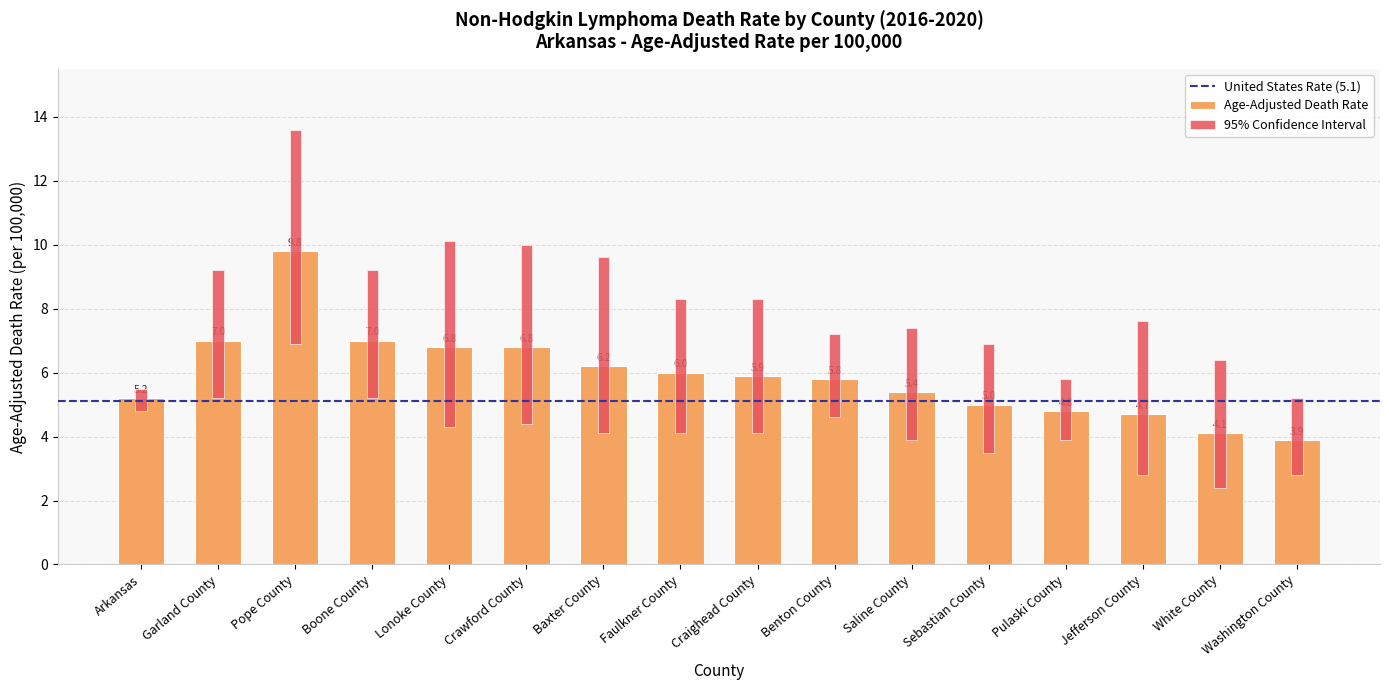

What is the average value of the Upper CI series?

8.1